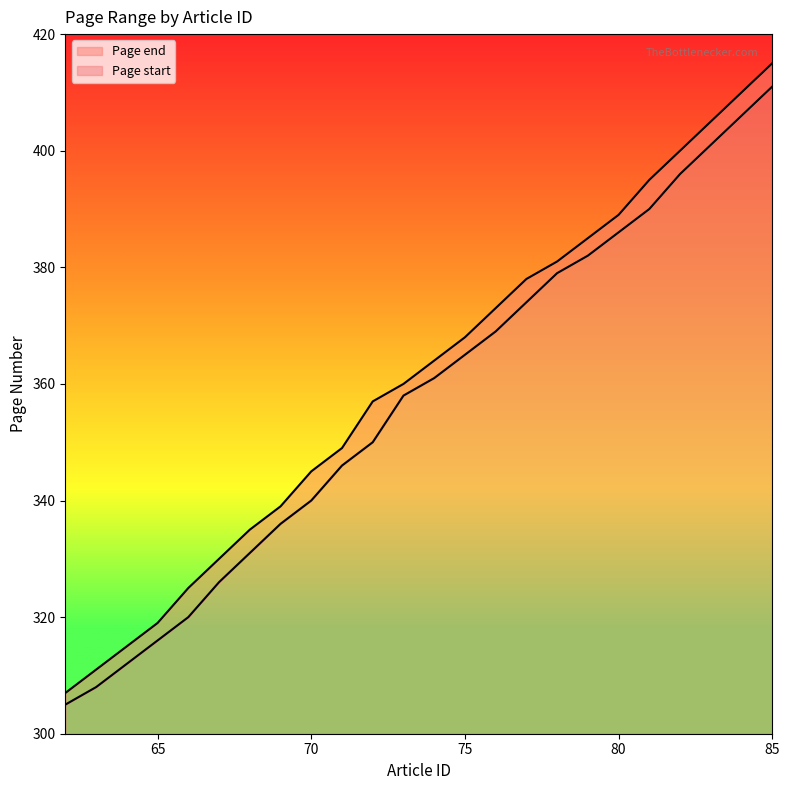

At 71, list the series in order from smallest to largest.

Page start, Page end